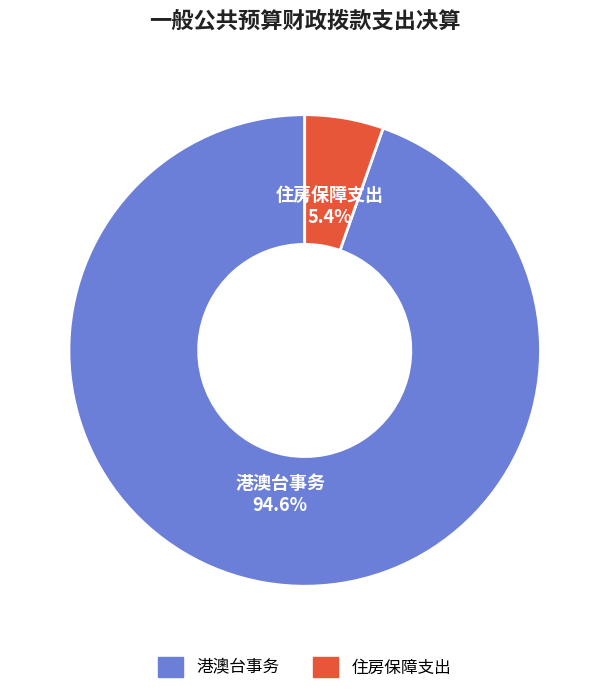

How many segments does this pie chart have?

2